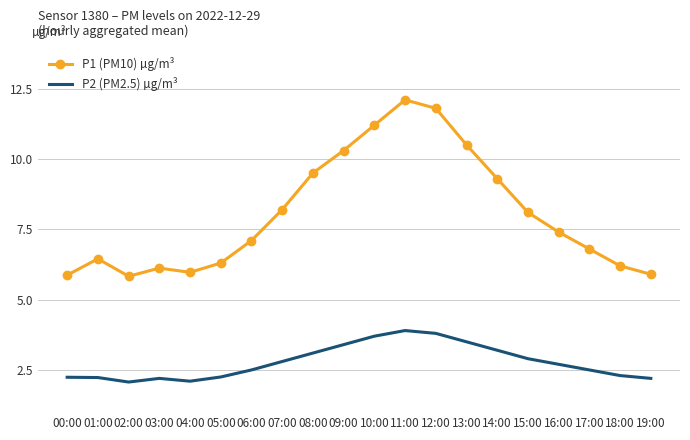

Which series has the largest total across all categories?

P1 (PM10) µg/m³